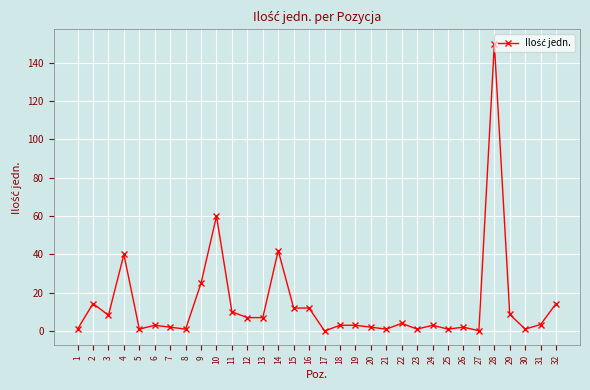

What is the change in value from 20 to 25?

-1.0